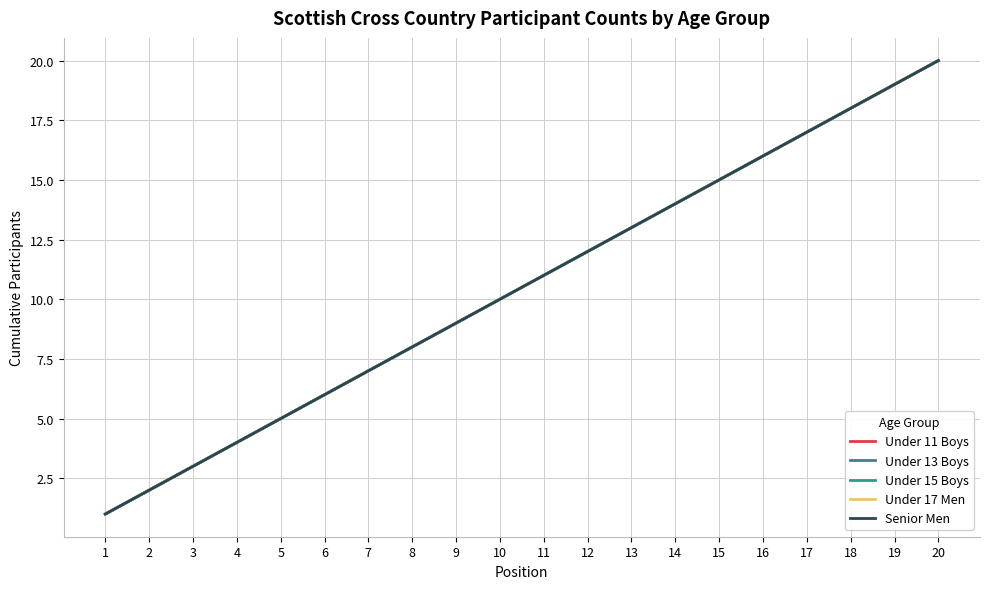

Is this an area chart (filled region under the line)?

No